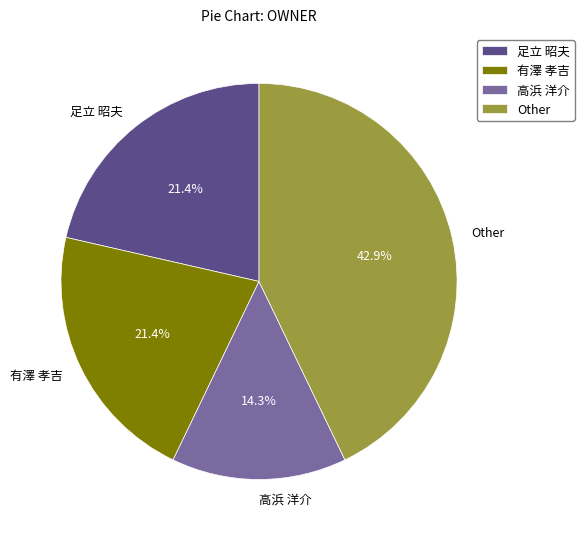

Approximately how many times larger is the value at 足立 昭夫 compared to 有澤 孝吉?

1.0